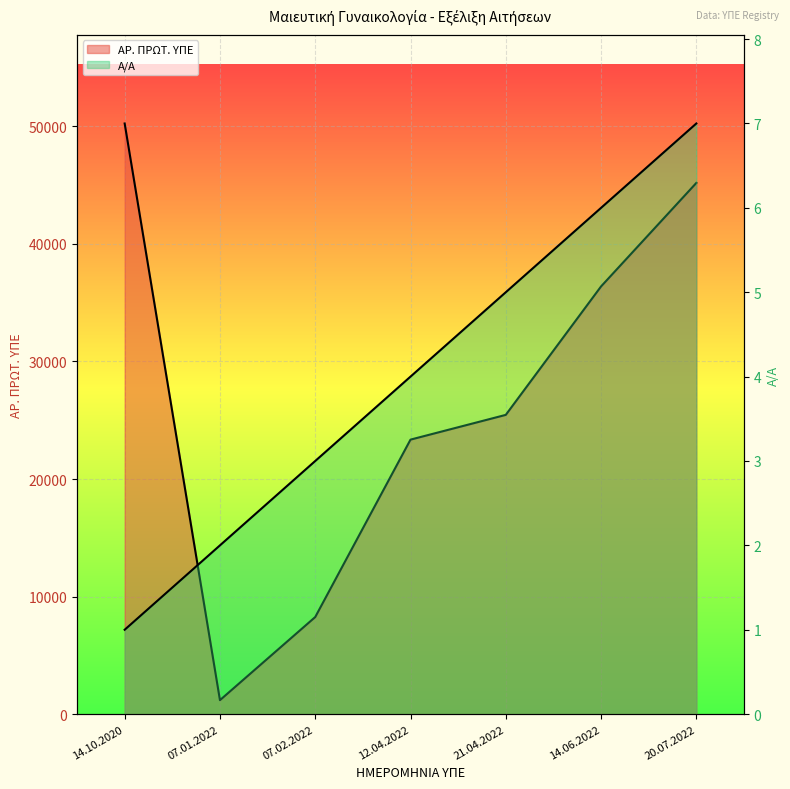

Which series has the largest total across all categories?

ΑΡ. ΠΡΩΤ. ΥΠΕ